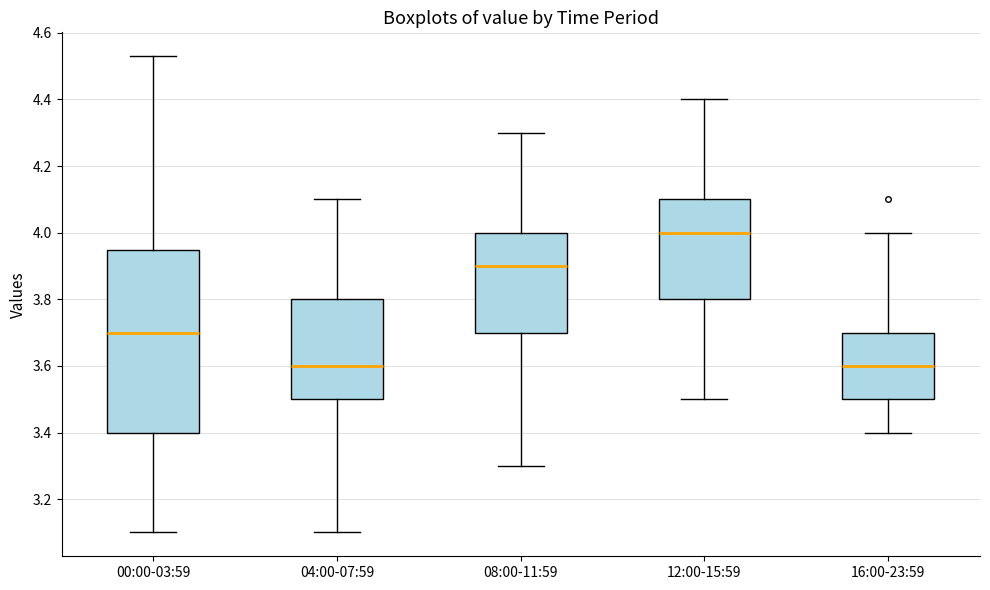

Where is the upper edge of the box for 08:00-11:59 on the y-axis? The values are not printed on the chart, so give them approximately, as read against the axis.

4.00